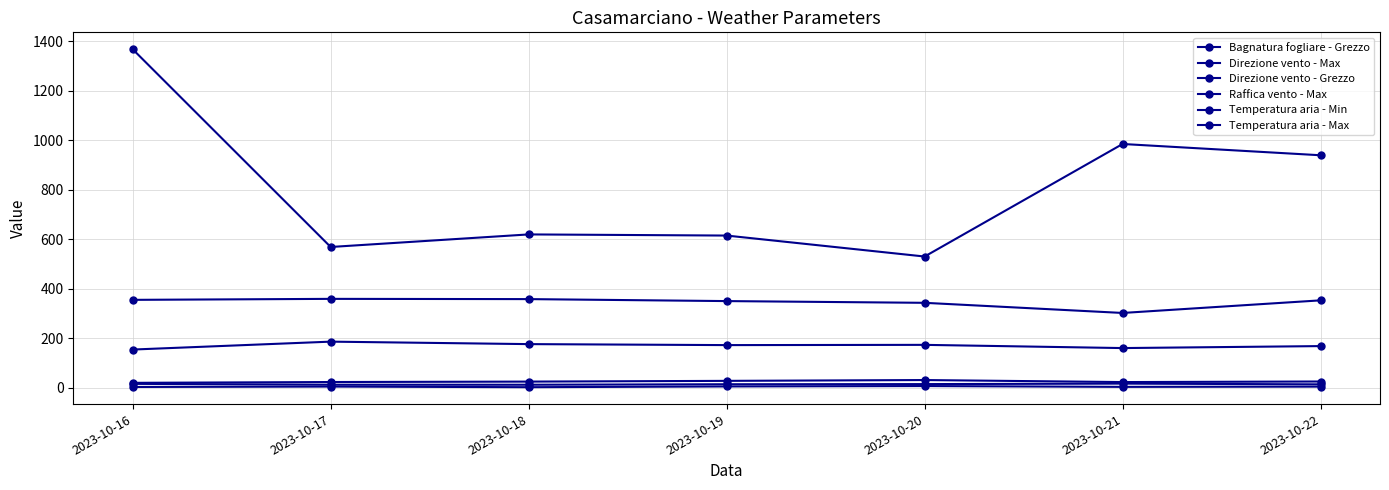

What is the sum of all Temperatura aria - Max values?

171.9